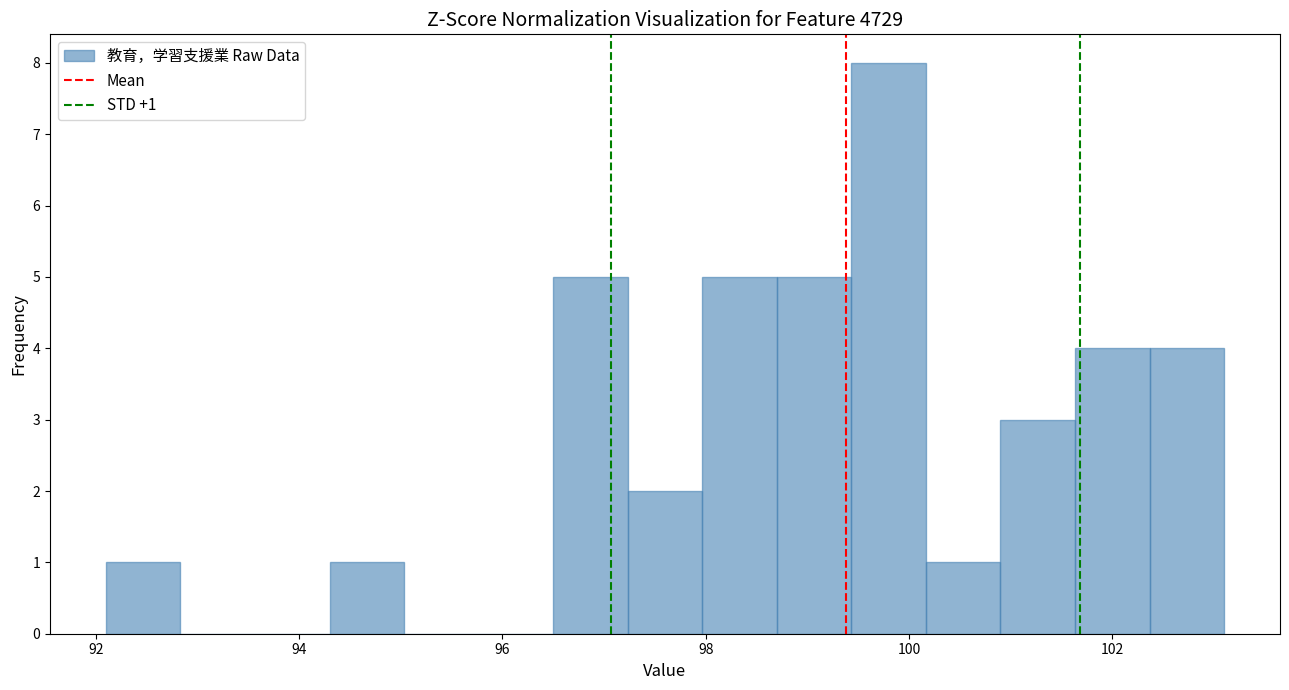

Read against the x-axis, roughly where is the centre of the tallest bar?

99.8